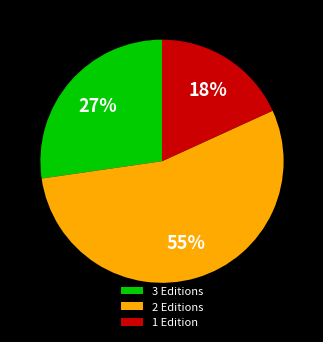

Which category accounts for the majority?

2 Editions